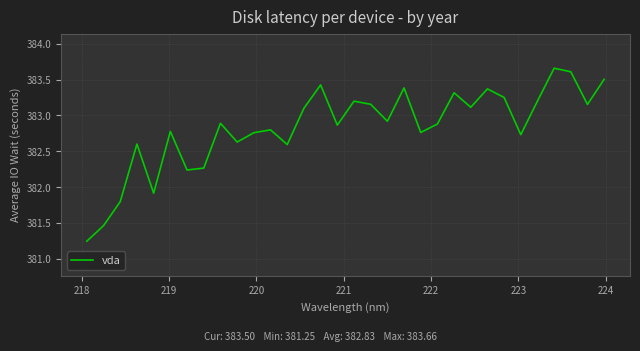

What is the difference between the maximum and minimum values?

2.4